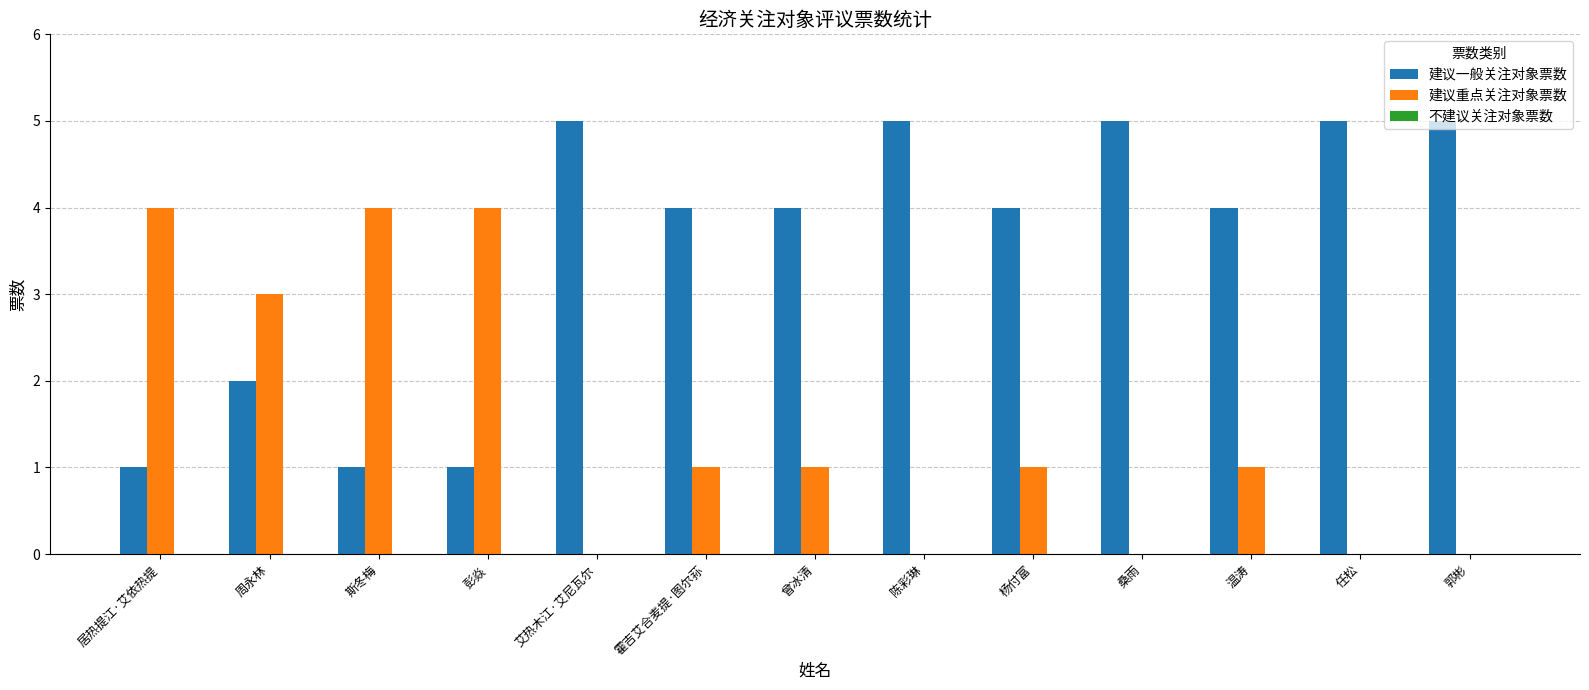

What is the maximum value shown in the chart?

5